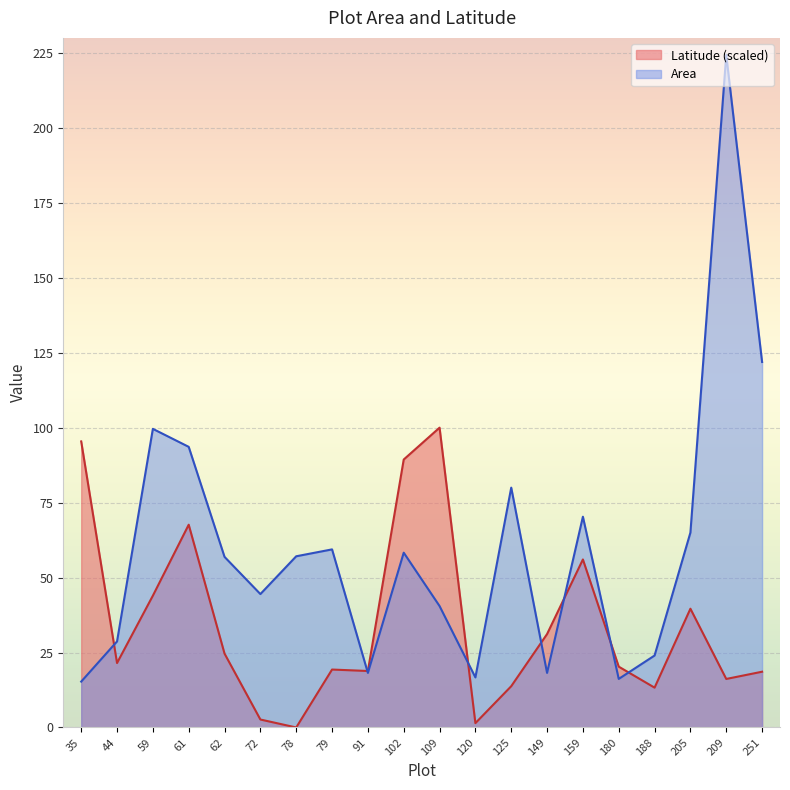

What is the minimum value for Area?

15.3